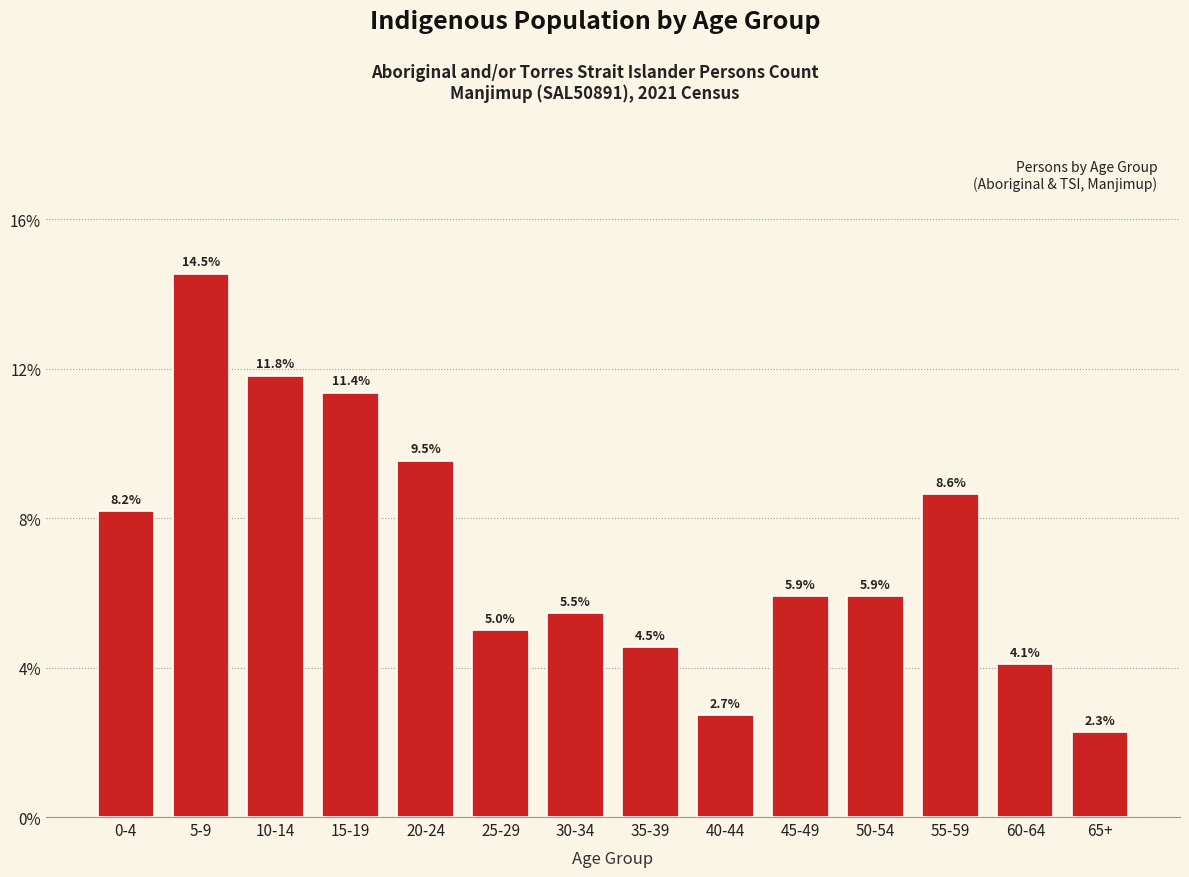

Reading right to left, list all the values displayed in this chart.

65+=2.3	60-64=4.1	55-59=8.6	50-54=5.9	45-49=5.9	40-44=2.7	35-39=4.5	30-34=5.5	25-29=5.0	20-24=9.5	15-19=11.4	10-14=11.8	5-9=14.5	0-4=8.2